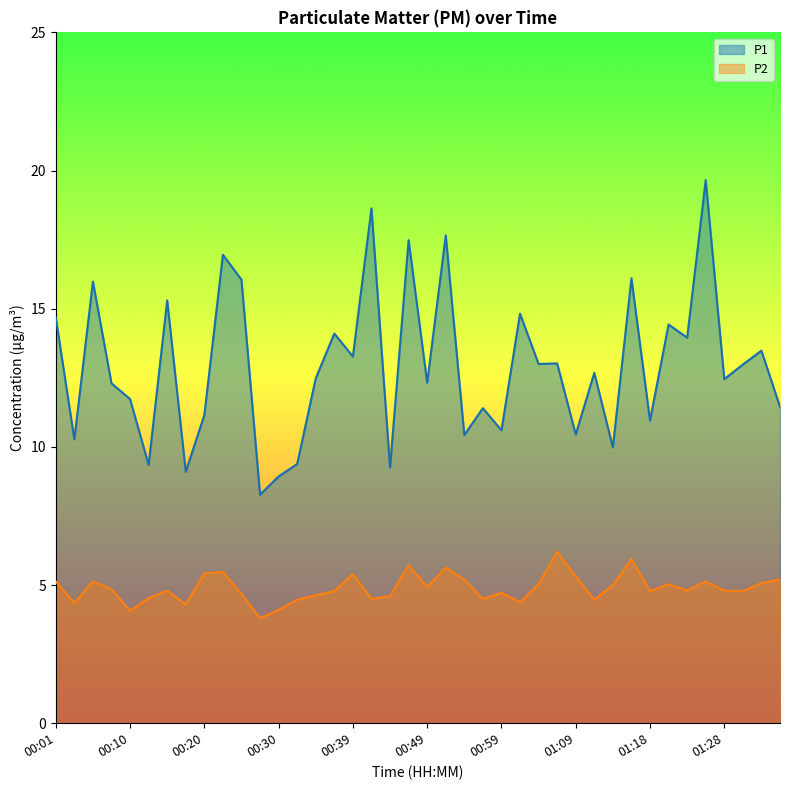

Which category has the lowest value across all series?

00:27